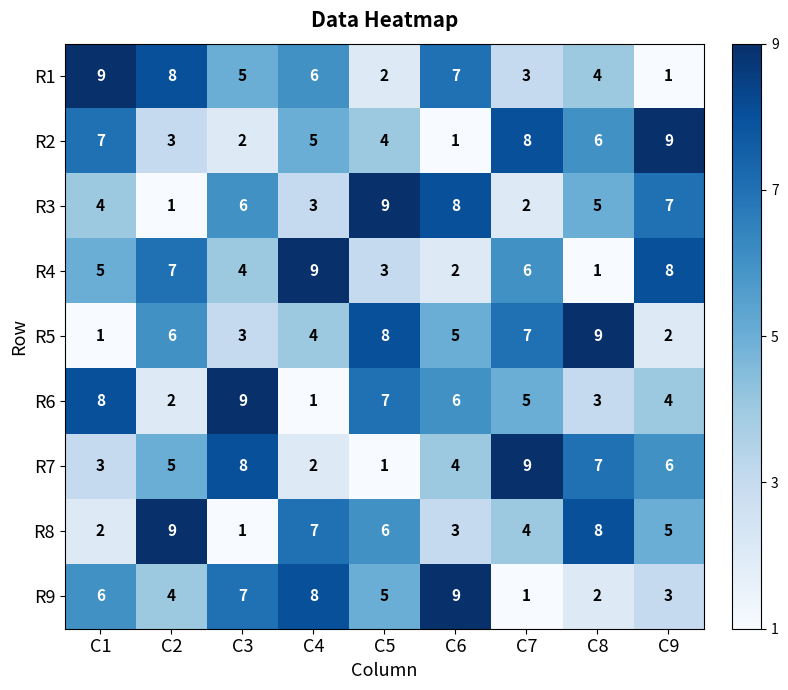

Which series changed the most between C1 and C2?

R8